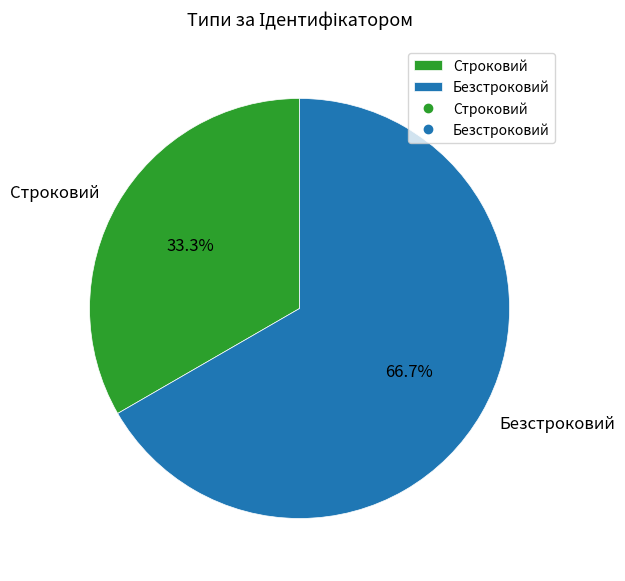

The Безстроковий slice represents 67% of the pie. True or false?

True